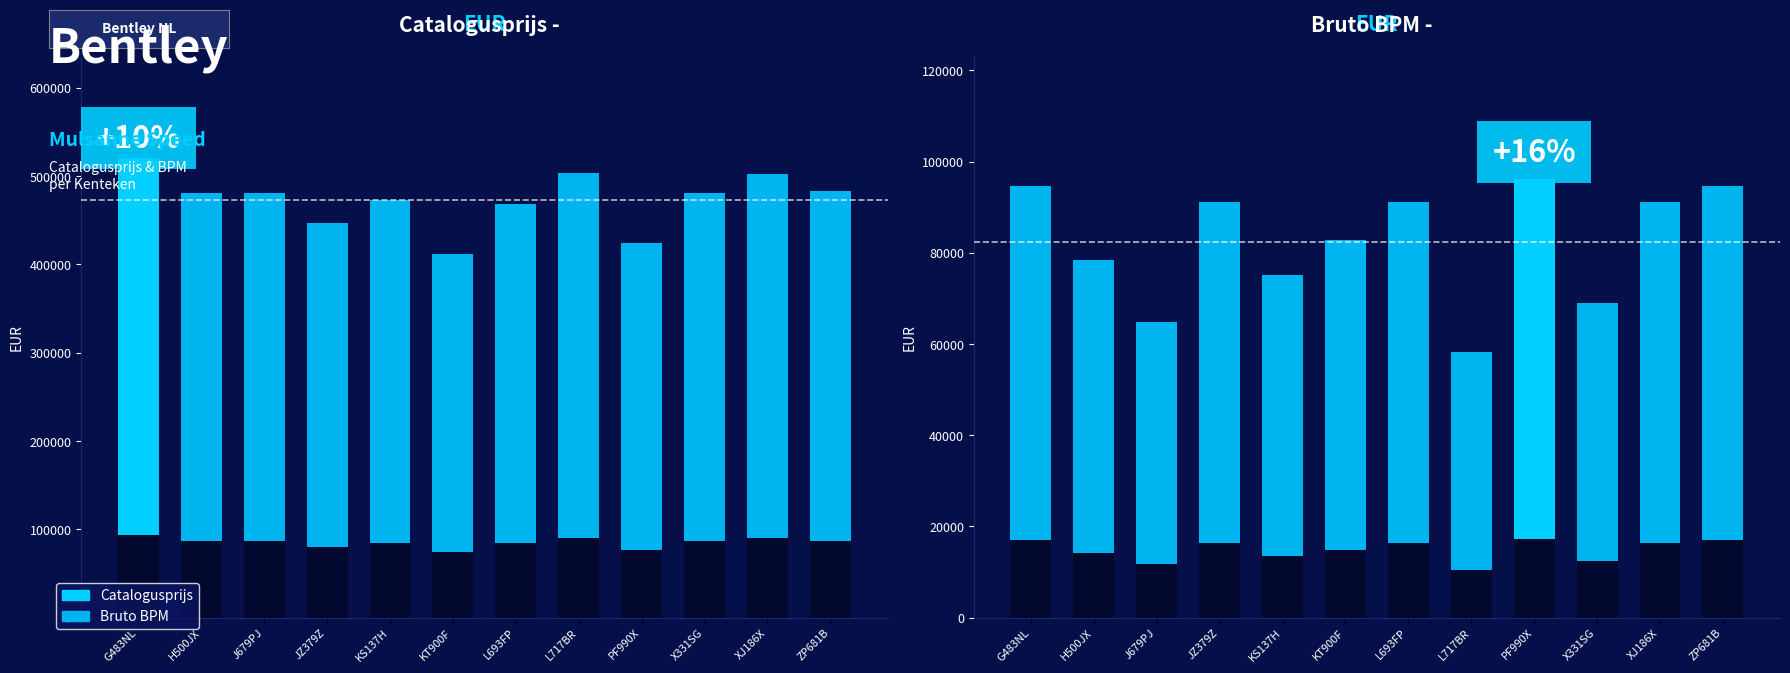

What is the sum of all catalogusprijs values?

5674656